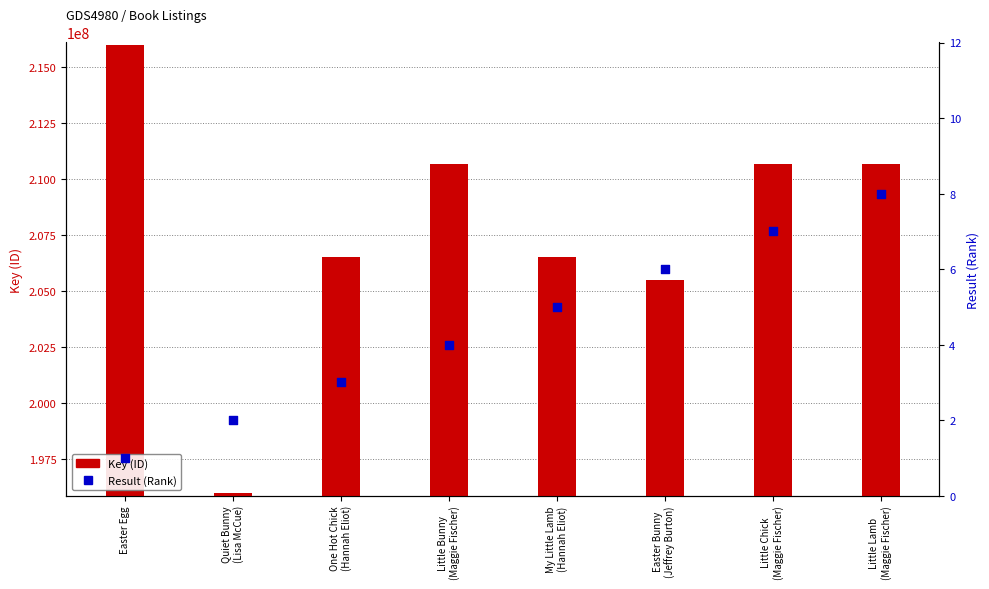

Is the value of Result (Rank) at Little Bunny
(Maggie Fischer) greater than the value of Key (ID) at Little Chick
(Maggie Fischer)?

No